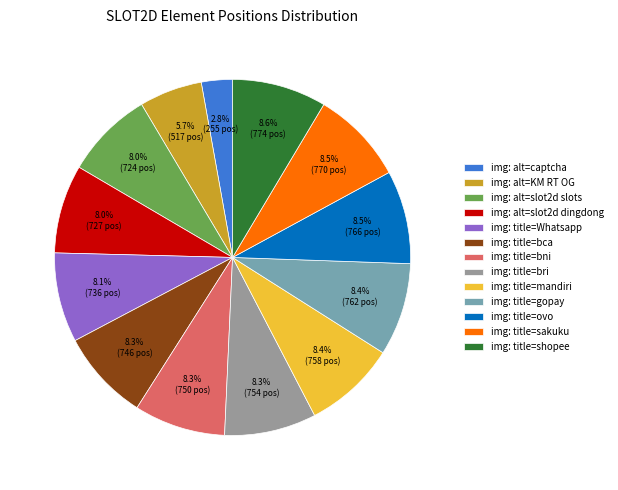

What is the ratio of the value at img: alt=captcha to the value at img: alt=slot2d dingdong?

0.4